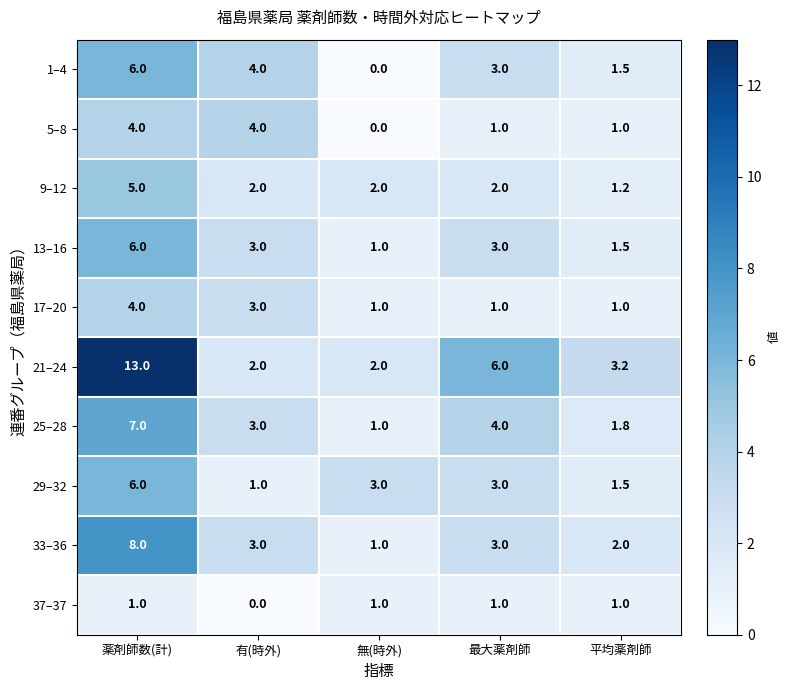

Count the number of categories in the chart.

5